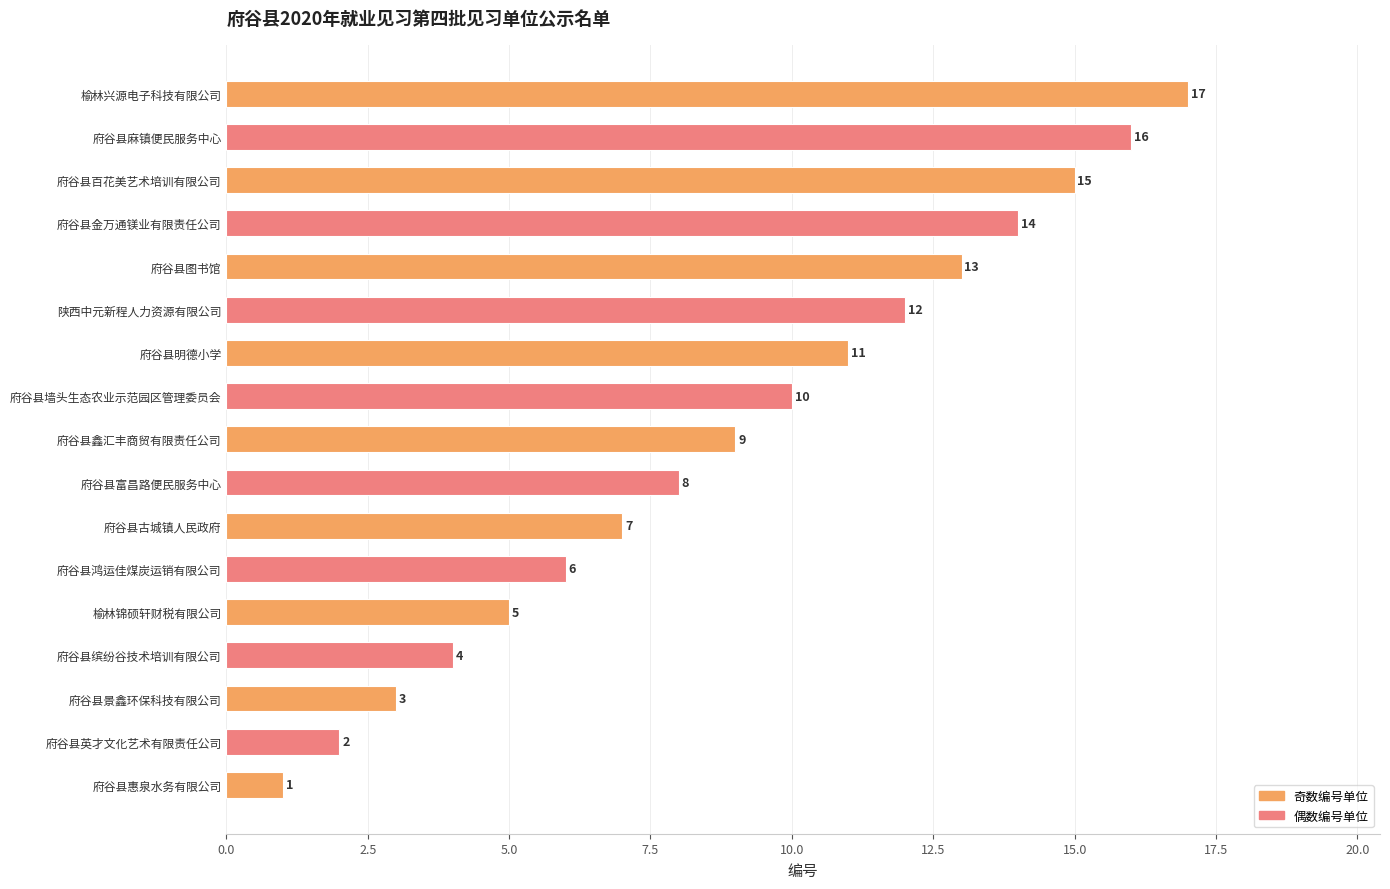

Rank the categories by value from lowest to highest.

府谷县惠泉水务有限公司, 府谷县英才文化艺术有限责任公司, 府谷县景鑫环保科技有限公司, 府谷县缤纷谷技术培训有限公司, 榆林锦硕轩财税有限公司, 府谷县鸿运佳煤炭运销有限公司, 府谷县古城镇人民政府, 府谷县富昌路便民服务中心, 府谷县鑫汇丰商贸有限责任公司, 府谷县墙头生态农业示范园区管理委员会, 府谷县明德小学, 陕西中元新程人力资源有限公司, 府谷县图书馆, 府谷县金万通镁业有限责任公司, 府谷县百花美艺术培训有限公司, 府谷县麻镇便民服务中心, 榆林兴源电子科技有限公司